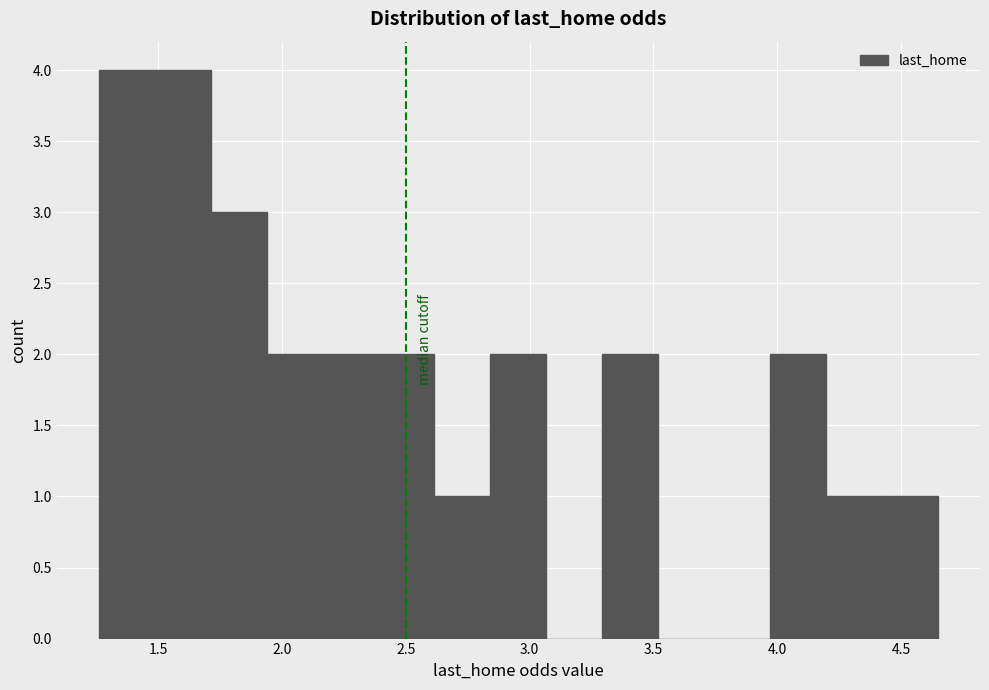

Reading left to right, list every bar in this chart as the range it spans on the x-axis followed by its height. Neither the bar edges nor the heights are printed on the chart, so give them approximately, as read against the axes.

1.25 to 1.50: 4
1.50 to 1.70: 4
1.70 to 1.95: 3
1.95 to 2.15: 2
2.15 to 2.40: 2
2.40 to 2.60: 2
2.60 to 2.85: 1
2.85 to 3.05: 2
3.05 to 3.30: 0
3.30 to 3.50: 2
3.50 to 3.75: 0
3.75 to 3.95: 0
3.95 to 4.20: 2
4.20 to 4.40: 1
4.40 to 4.65: 1